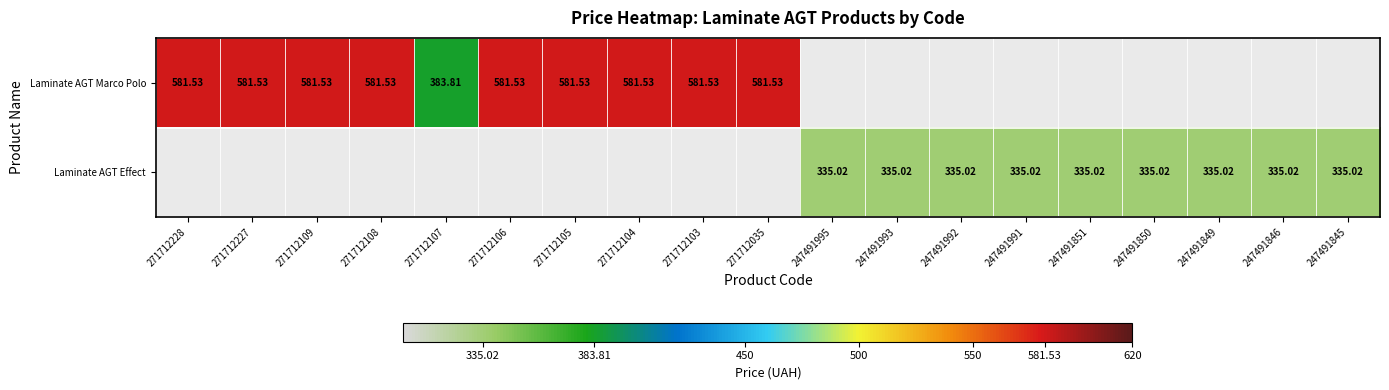

What is the minimum value shown in the chart?

335.0